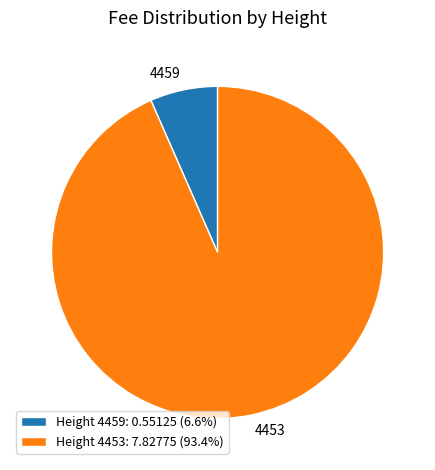

Is there any slice that represents more than half of the pie?

Yes